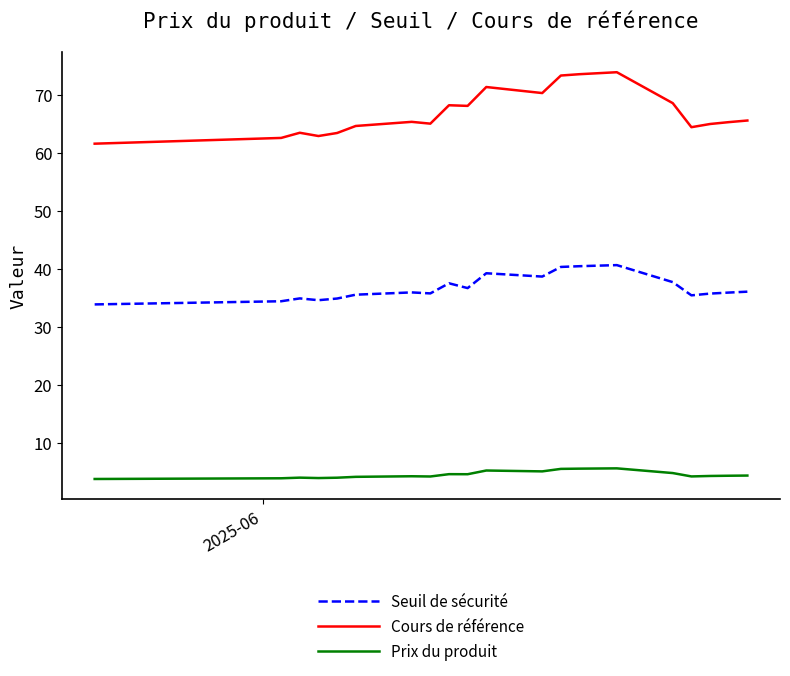

List the series in order of their overall mean, highest first.

Cours de référence, Seuil de sécurité, Prix du produit